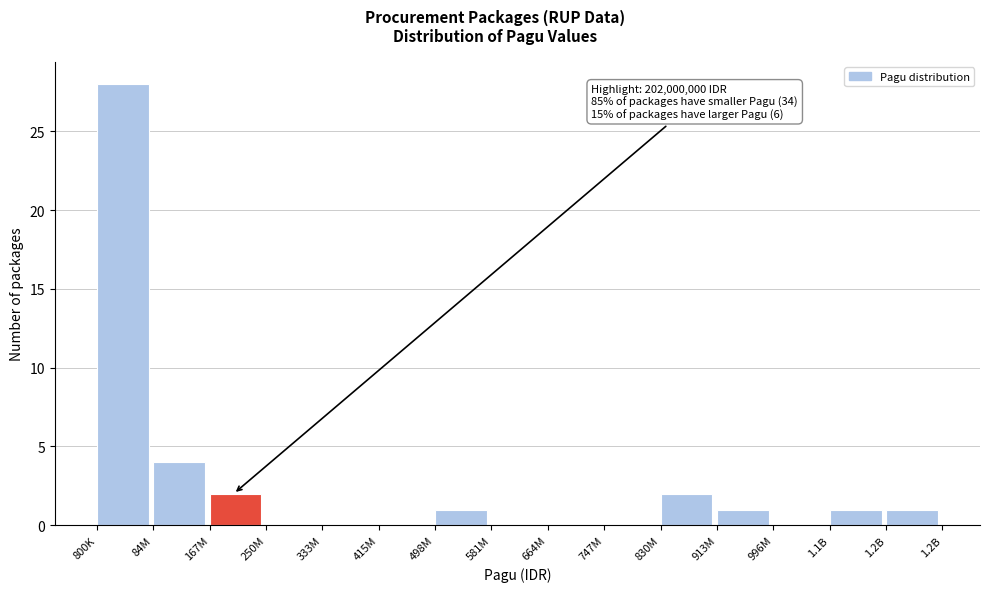

Reading left to right, extract all data points from this chart.

800K=28	84M=4	167M=2	250M=0	333M=0	415M=0	498M=1	581M=0	664M=0	747M=0	830M=2	913M=1	996M=0	1.1B=1	1.2B=1